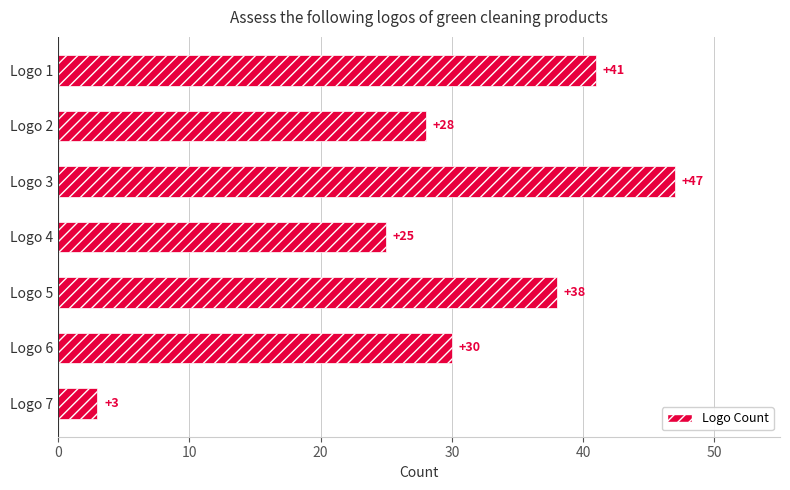

What value does the data have at Logo 7?

3